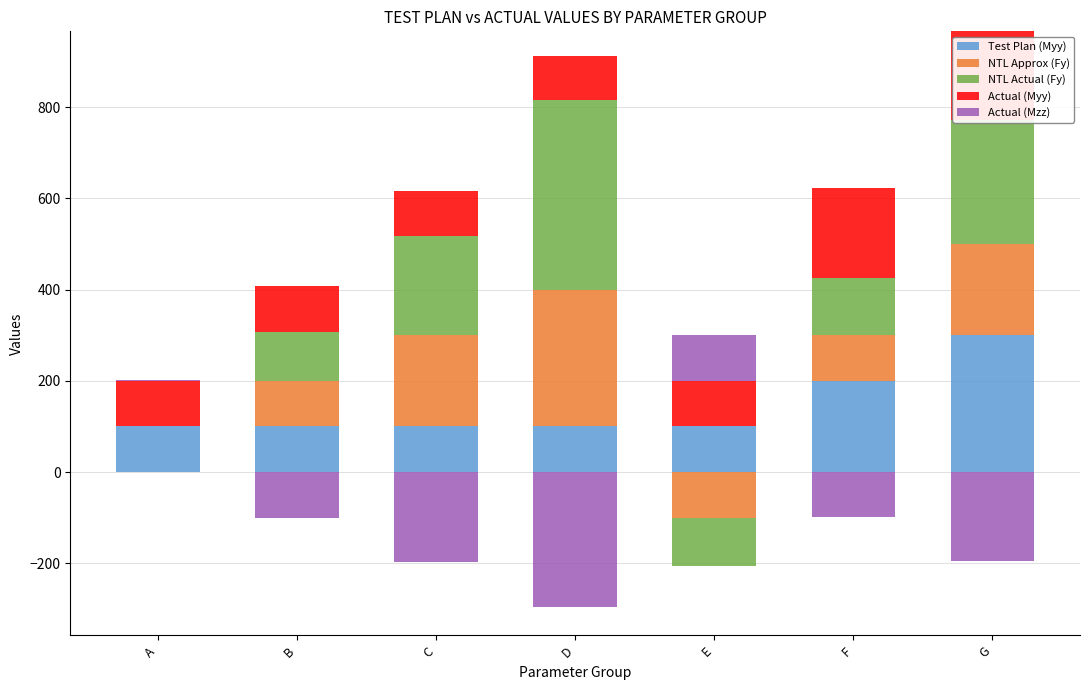

At which label is NTL Actual (Fy) closest to 207?

C